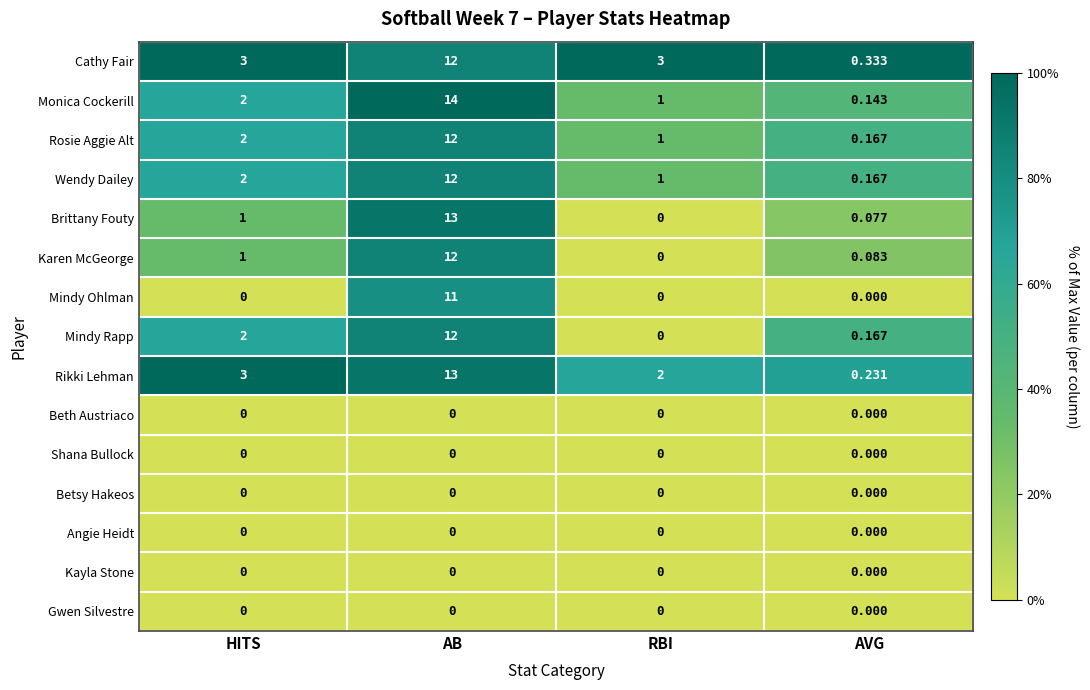

At how many categories does at least one series exceed 0?

4